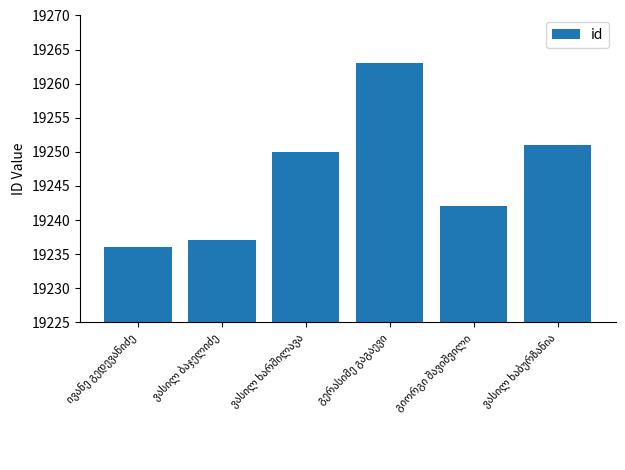

What is the smallest value displayed?

19236